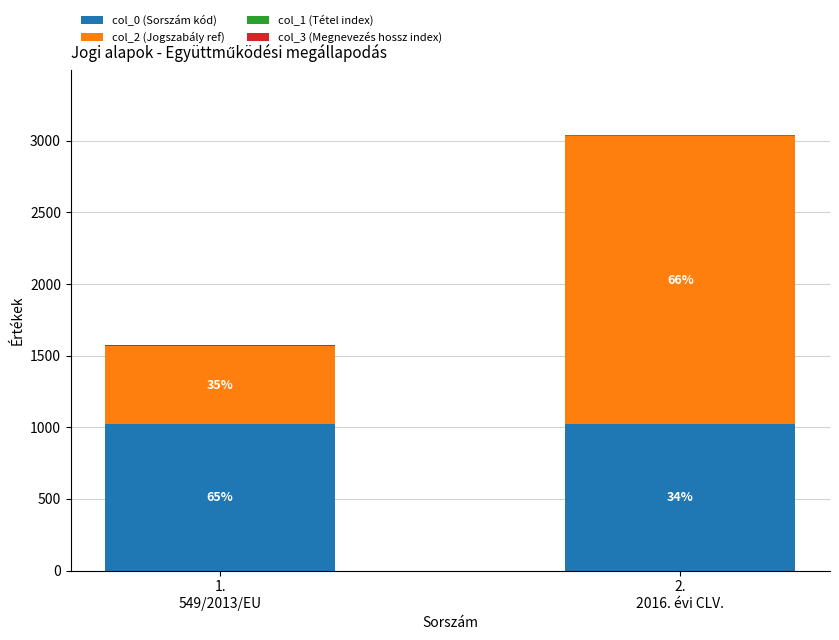

What is the average value of the col_3 (Megnevezés hossz index) series?

4